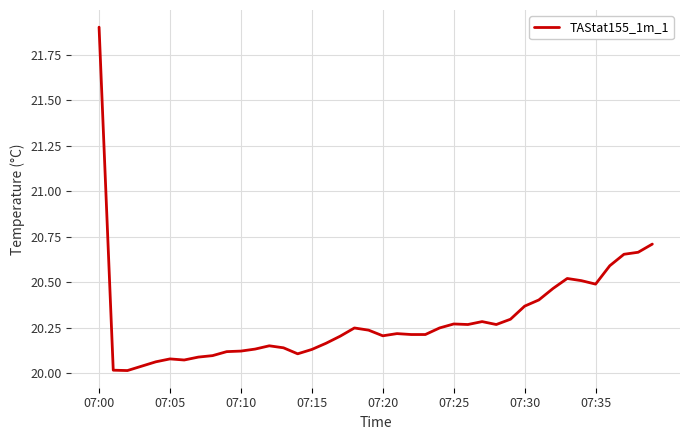

What is the difference between the maximum and minimum values?

1.9